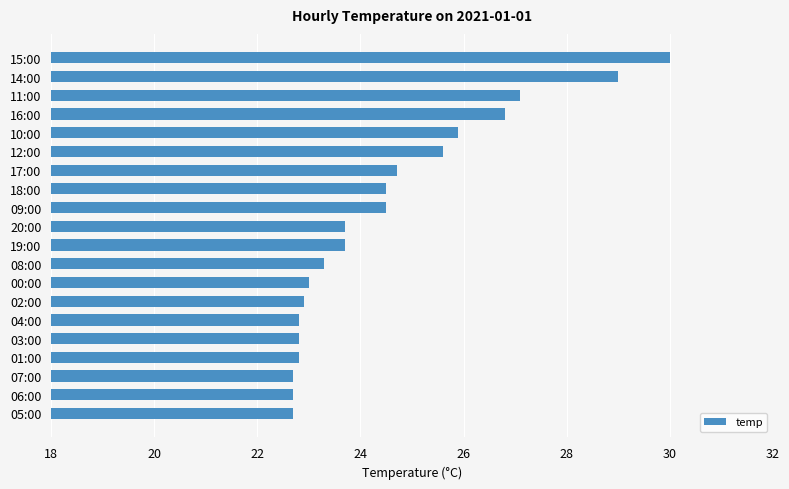

What is the smallest value displayed?

22.7